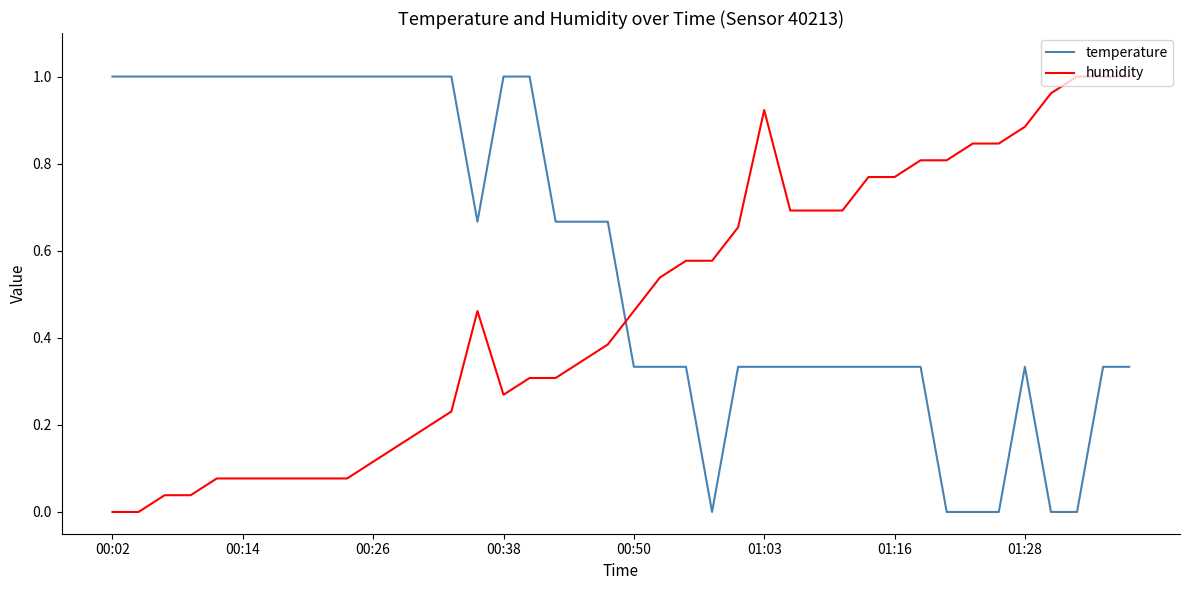

True or false: temperature and humidity intersect in this chart.

True